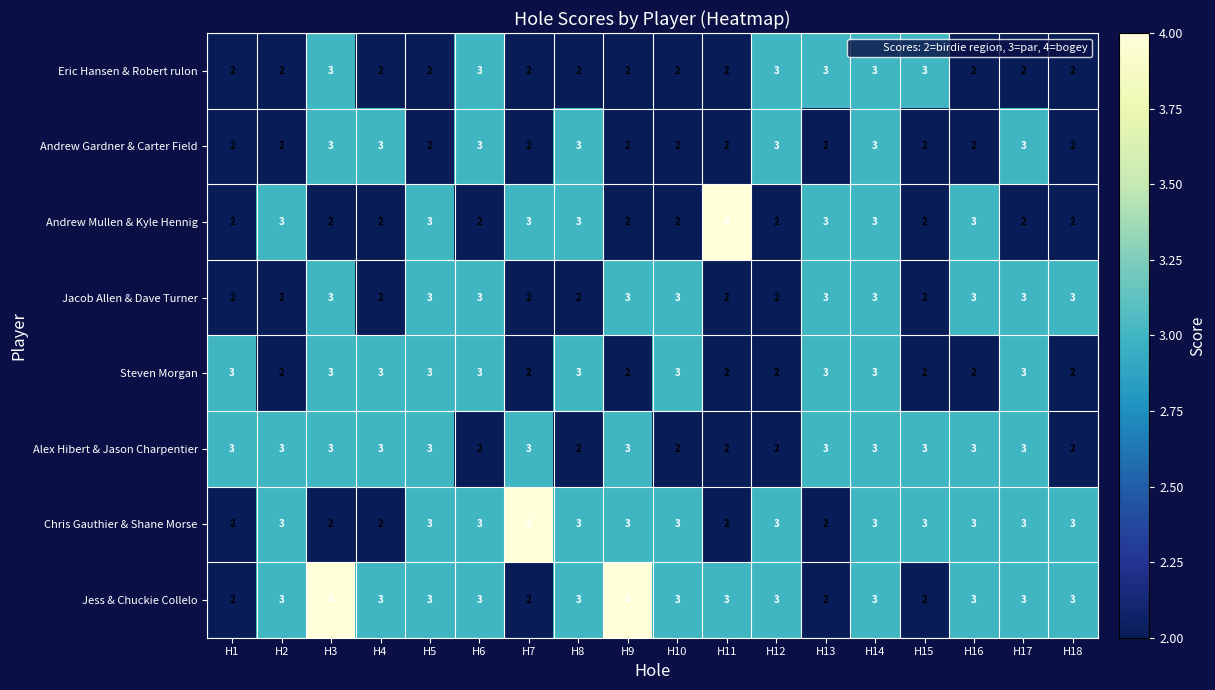

The Andrew Mullen & Kyle Hennig series shows 2 at H18. True or false?

True